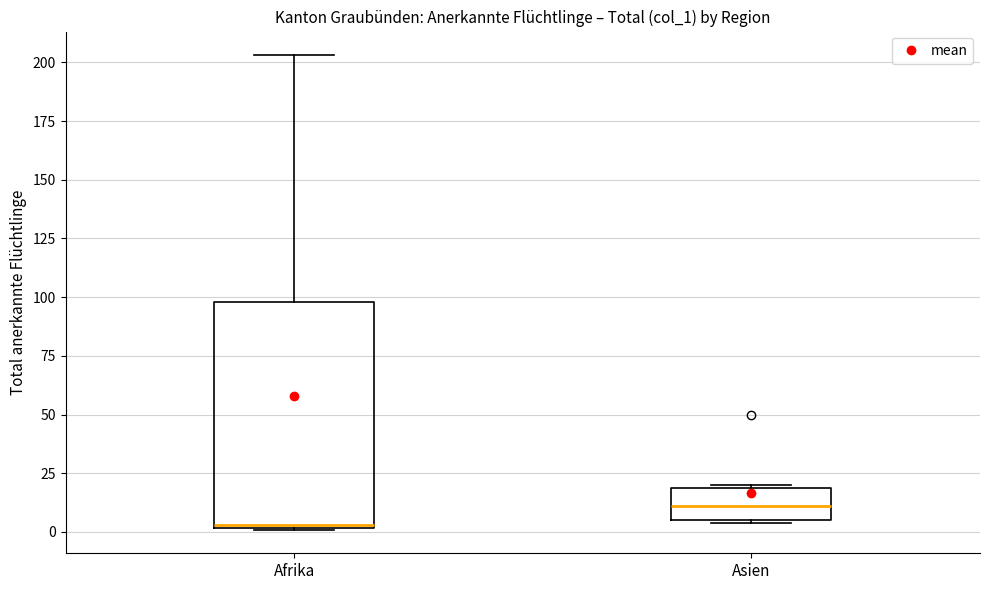

Reading left to right, transcribe this box plot: for each box, give where its median line is, the range the box spans, and where its two whiskers end, as read against the y-axis. The values are not printed on the chart, so give them approximately, as read against the axis.

Afrika: median 5, box 0 to 100, whiskers 0 to 205
Asien: median 10, box 5 to 20, whiskers 5 to 20